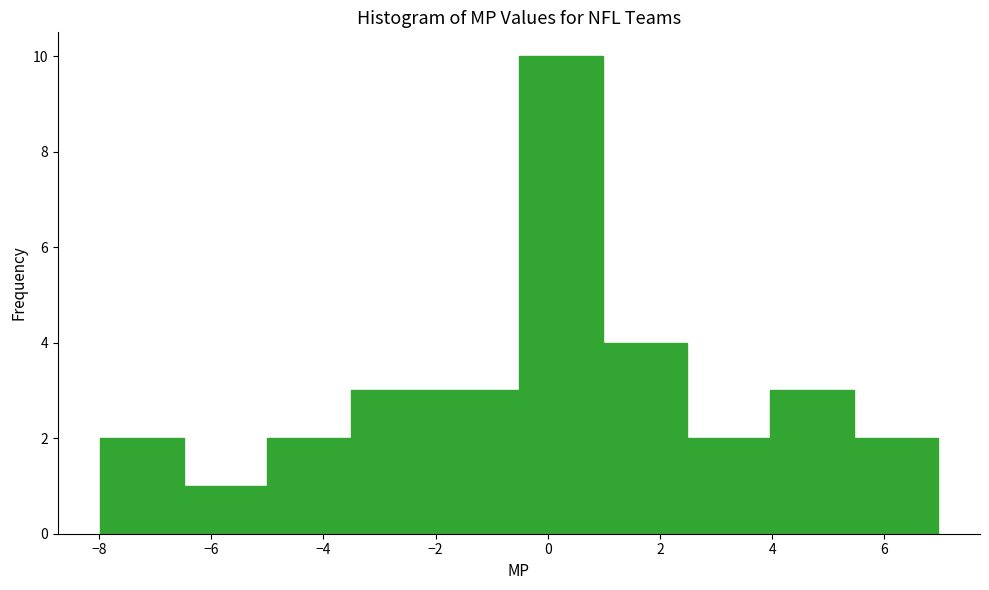

Reading left to right, list every bar in this chart as the range it spans on the x-axis followed by its height. Neither the bar edges nor the heights are printed on the chart, so give them approximately, as read against the axes.

-8.0 to -6.4: 2
-6.4 to -5.0: 1
-5.0 to -3.6: 2
-3.6 to -2.0: 3
-2.0 to -0.6: 3
-0.6 to 1.0: 10
1.0 to 2.4: 4
2.4 to 4.0: 2
4.0 to 5.4: 3
5.4 to 7.0: 2